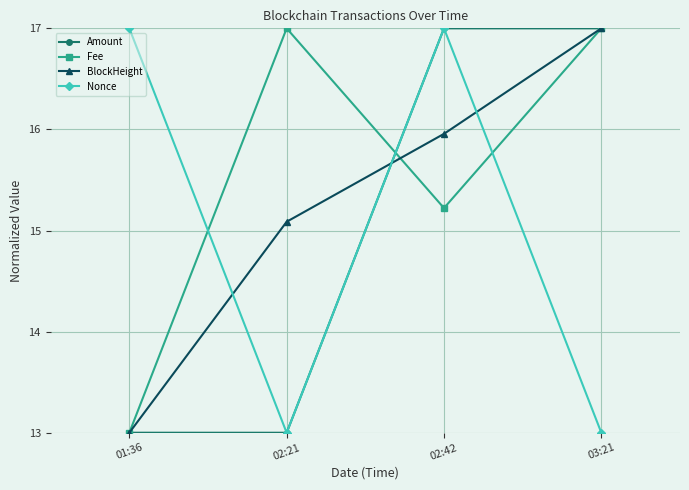

True or false: Nonce has more than 1 points higher than both neighbors.

False